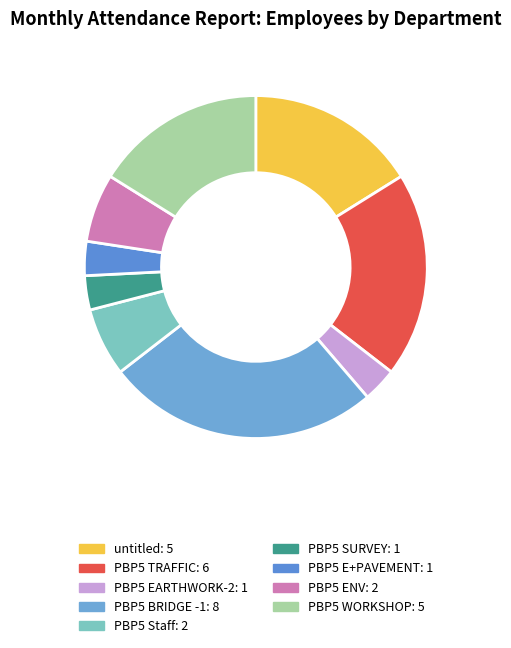

Count the number of slices in the pie.

9